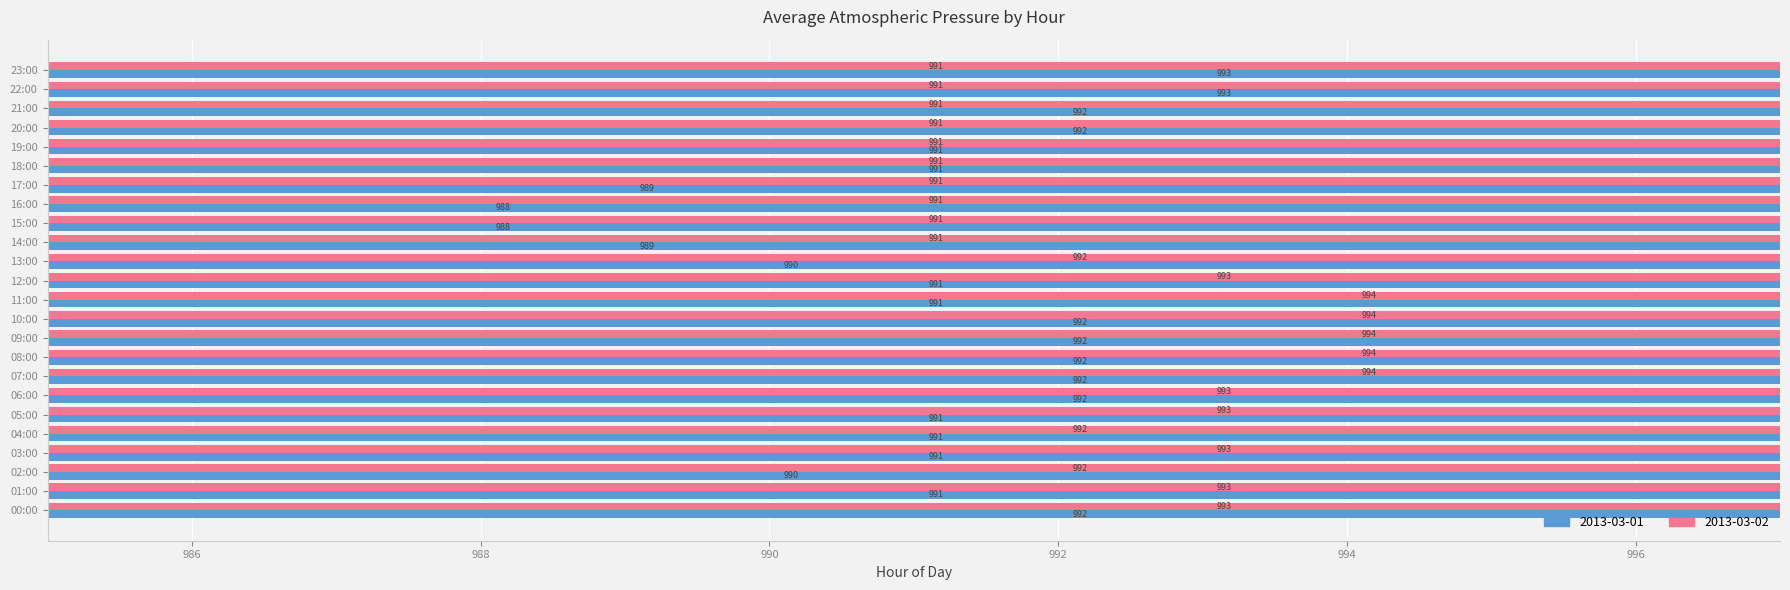

Count the number of data series in this chart.

2